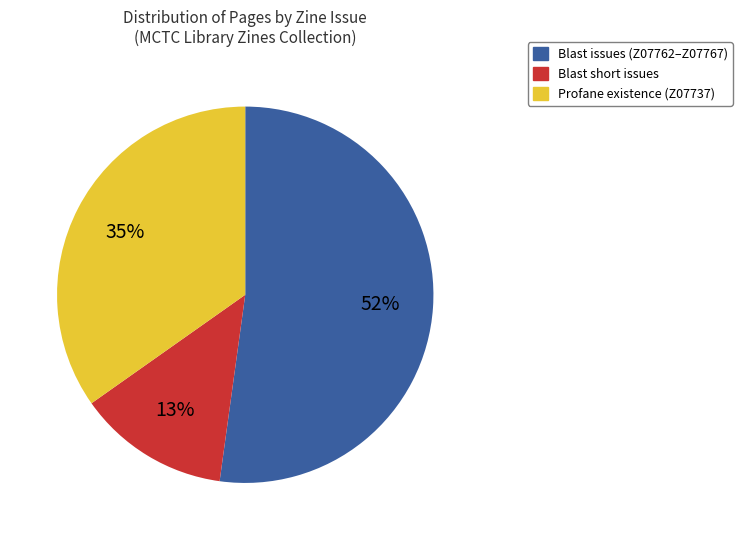

Approximately how many times larger is the value at Profane existence (Z07737) compared to Blast issues (Z07762–Z07767)?

0.7